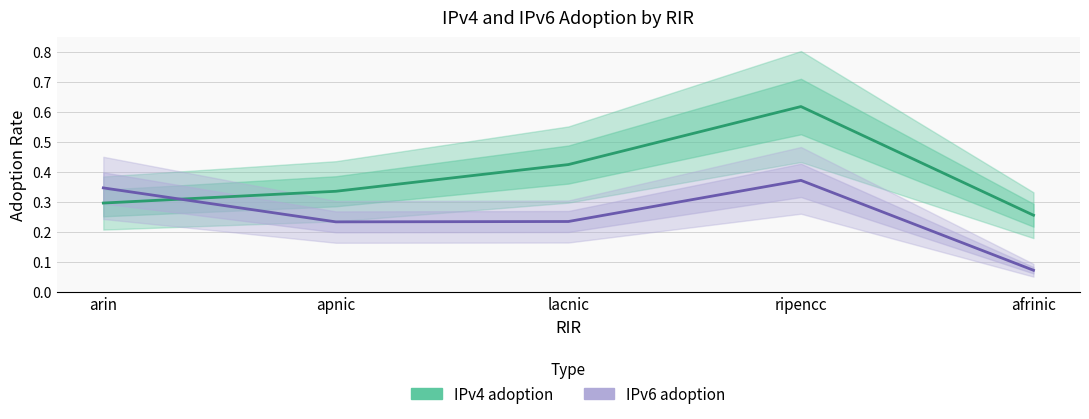

Is it true that IPv4 adoption equals 0.5 at arin?

False